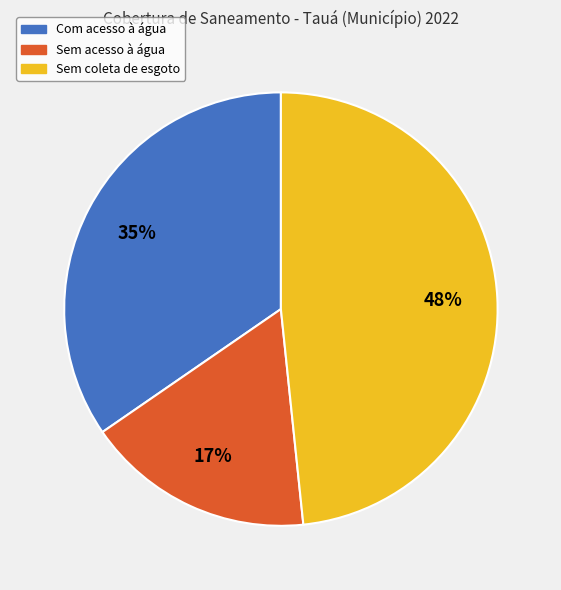

What percentage is the Com acesso à água slice, to the nearest percent?

35%